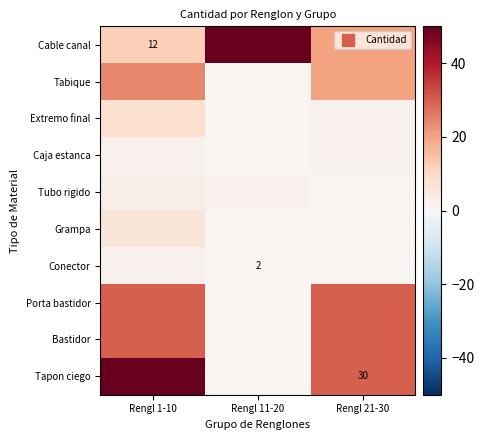

The value of Cable canal at Rengl 1-10 is 12. True or false?

True